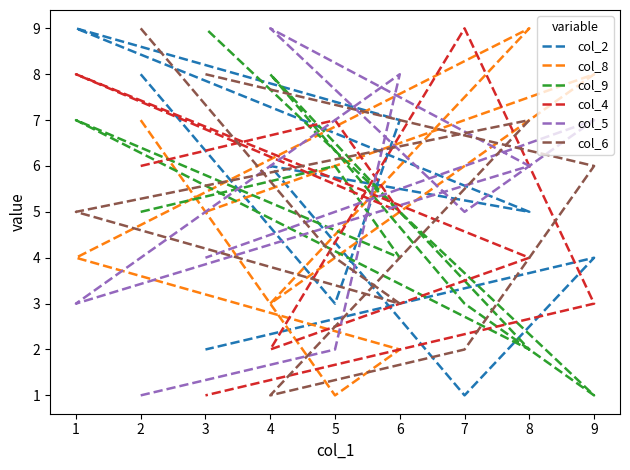

What is the sum of all col_9 values?

45